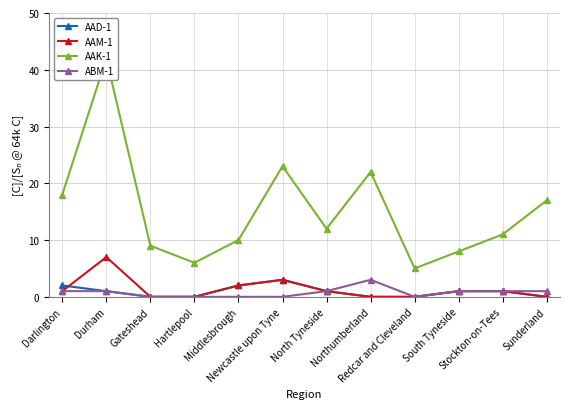

How many series are shown in this chart?

4